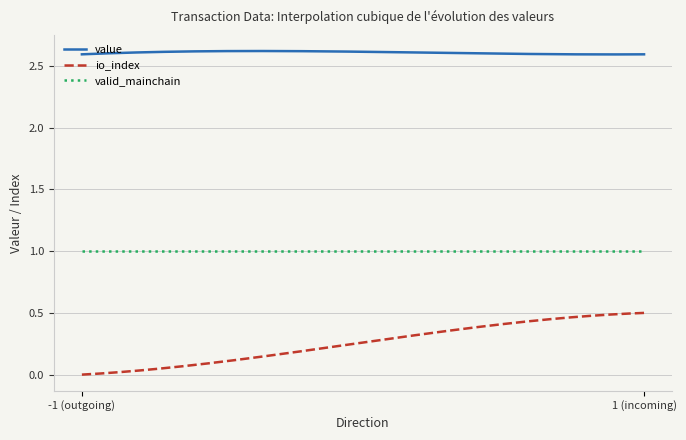

Which series has the largest total across all categories?

value